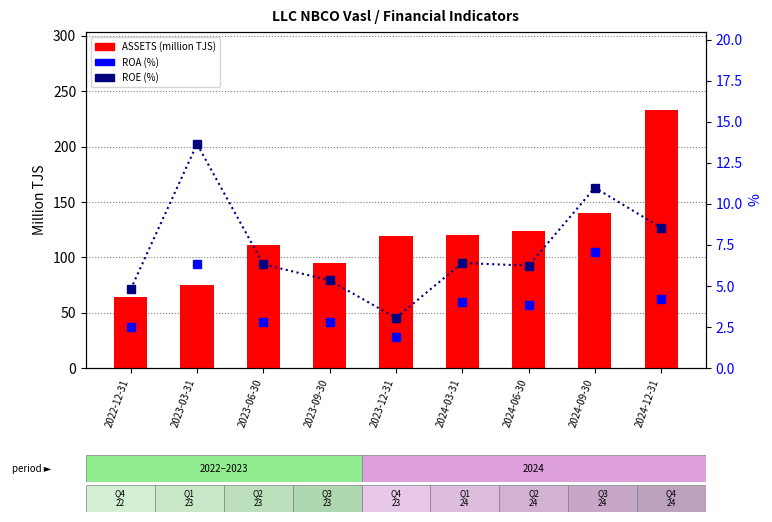

What is the difference between the second highest and minimum values in the ROE (%) series?

7.9